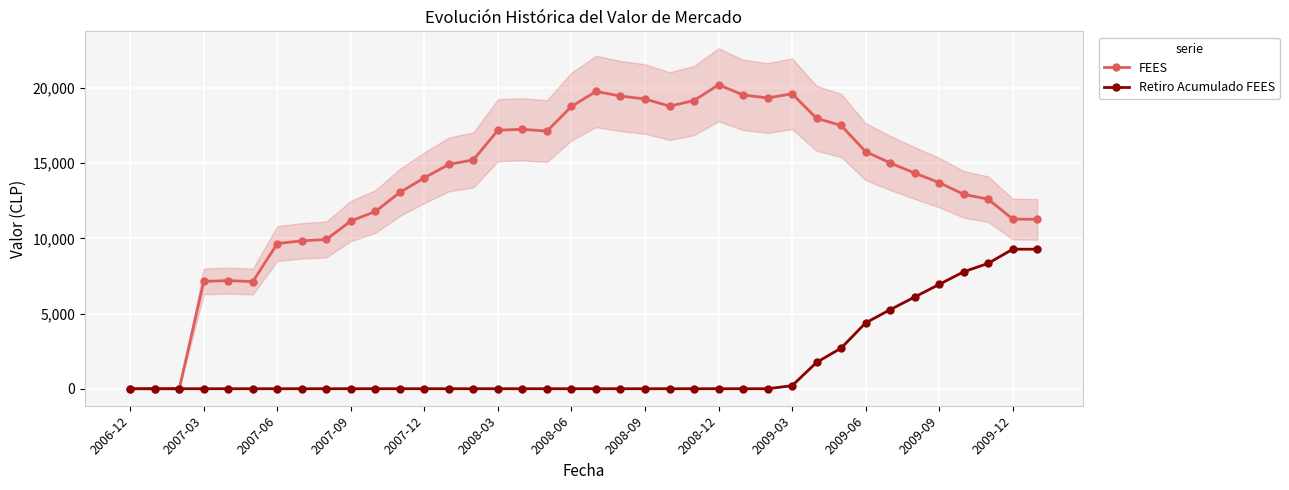

At which category is the sum across all series the highest?

35